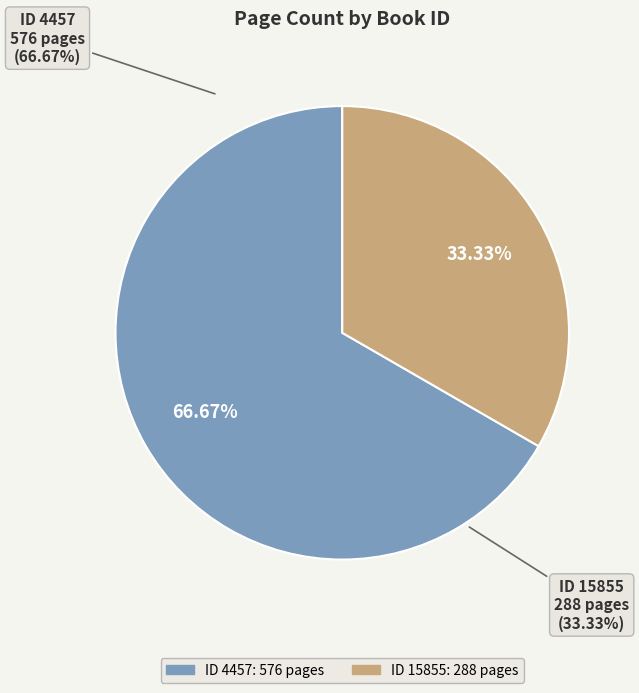

How many segments does this pie chart have?

2